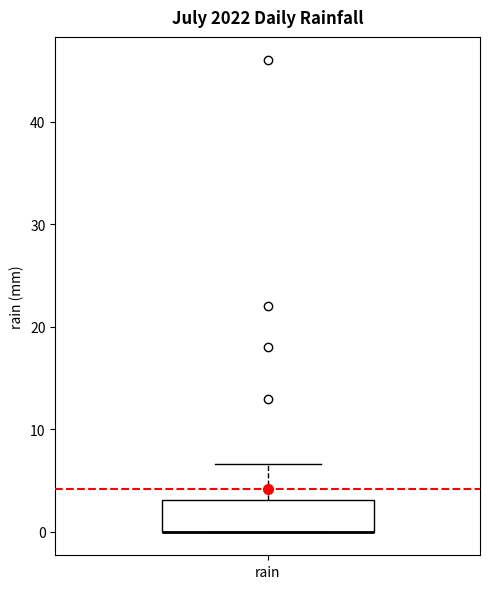

Where does the upper whisker of the box for rain end on the y-axis? The values are not printed on the chart, so give them approximately, as read against the axis.

7